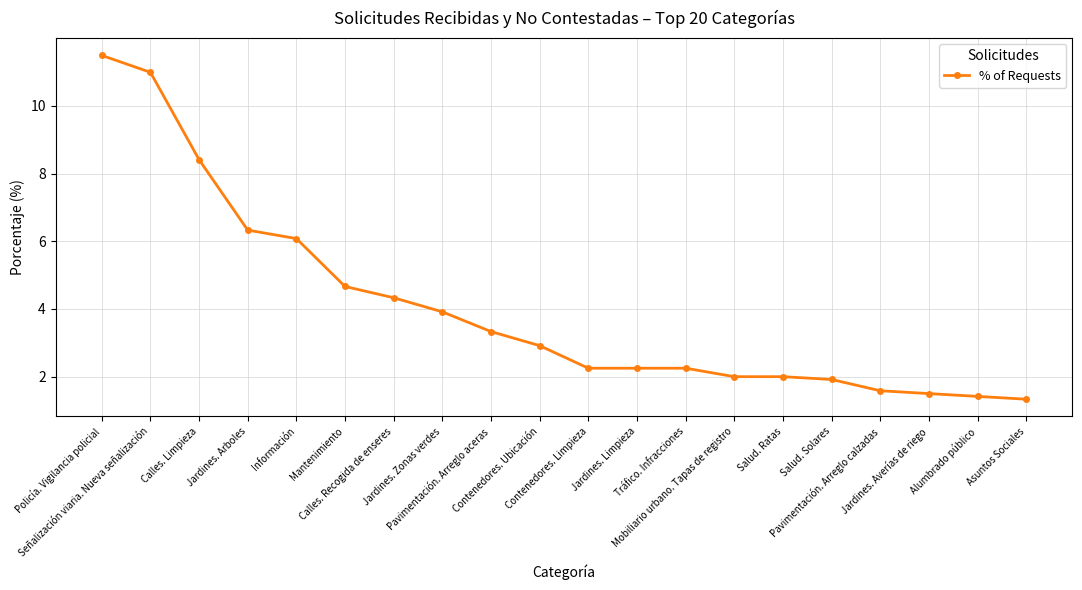

What is the ratio of the value at Salud. Solares to the value at Jardines. Averías de riego?

1.3